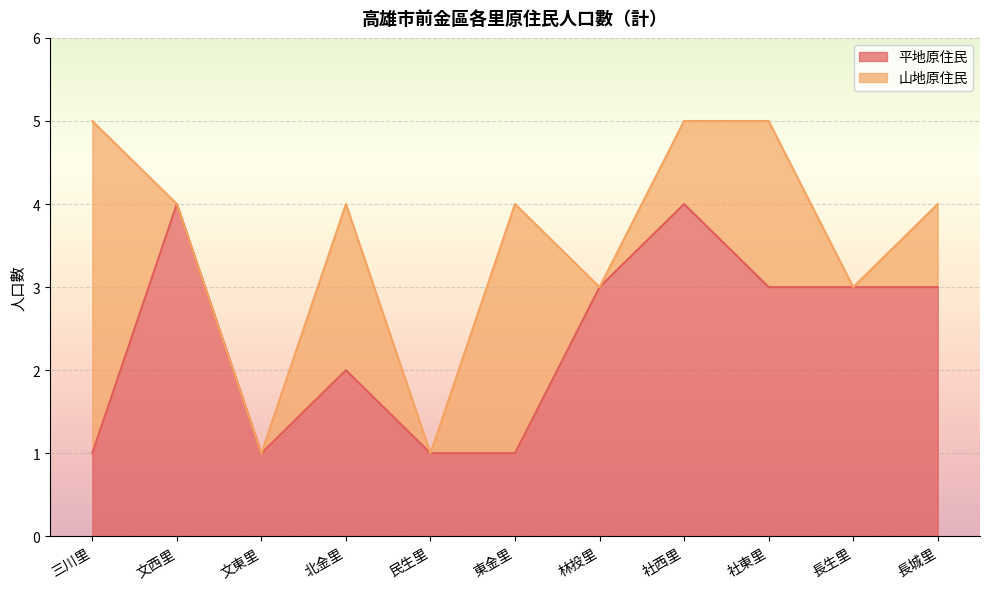

What is the ratio of the value at 社東里 to the value at 長生里?

1.0